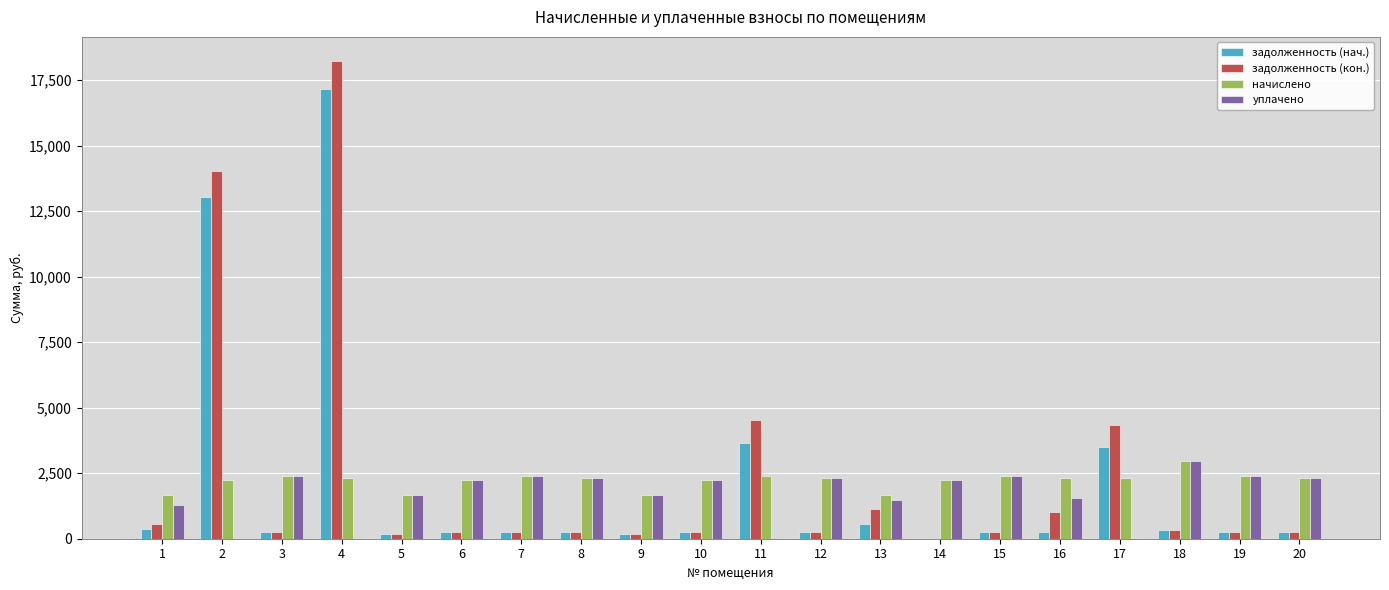

At which label is задолженность (кон.) closest to 9116?

11